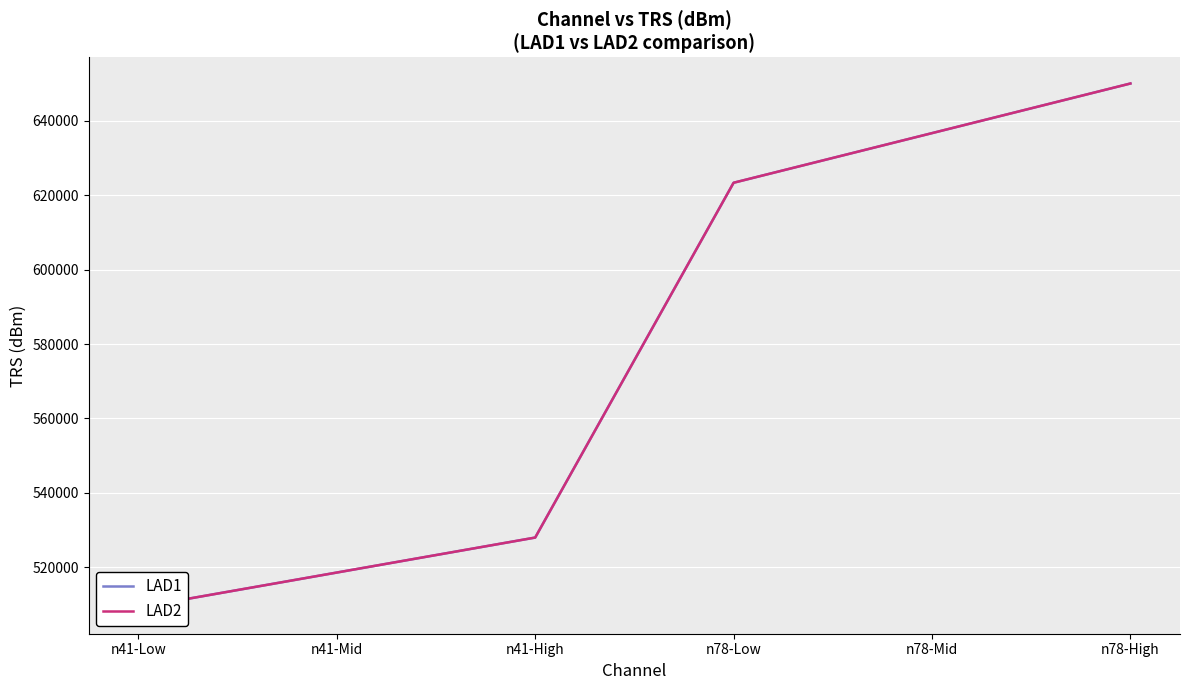

What is the maximum value shown in the chart?

650000